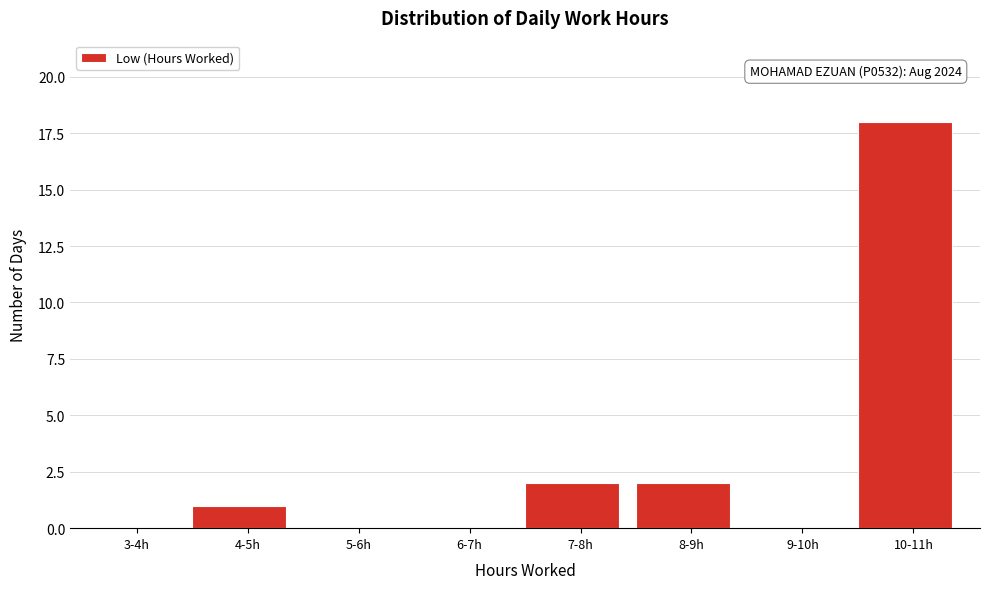

Reading left to right, list all the values displayed in this chart.

3-4h=0	4-5h=1	5-6h=0	6-7h=0	7-8h=2	8-9h=2	9-10h=0	10-11h=18